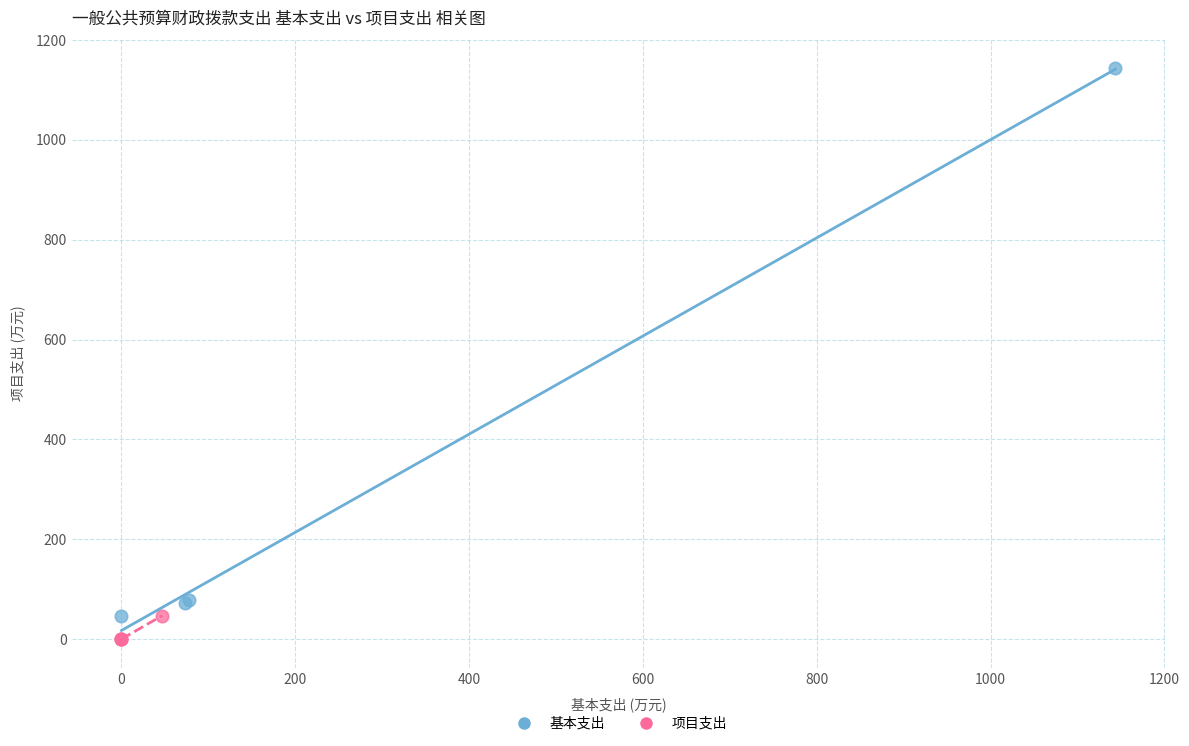

Which series has the widest spread of Y values?

基本支出